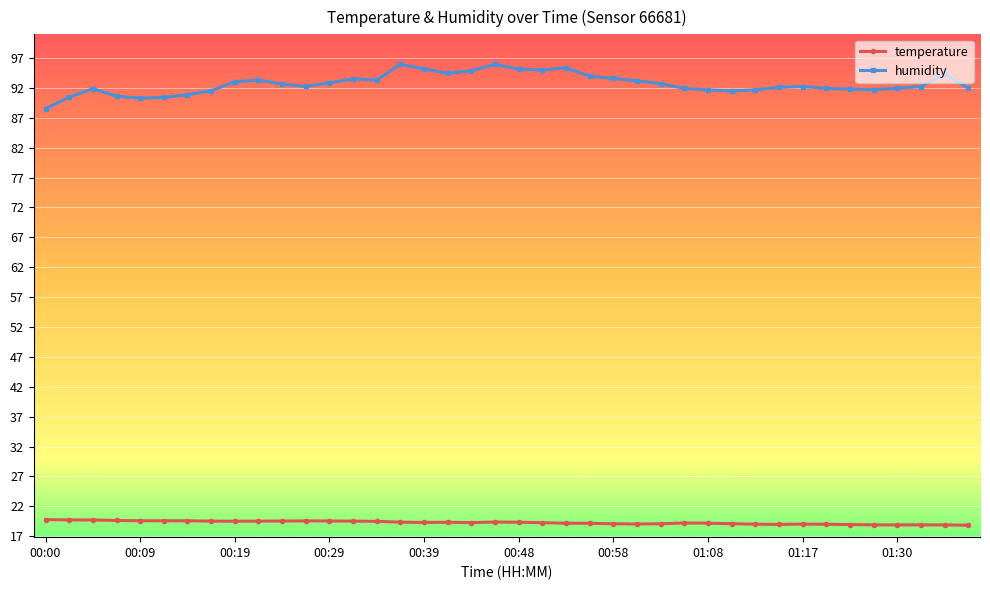

True or false: humidity has more than 1 points higher than both neighbors.

True